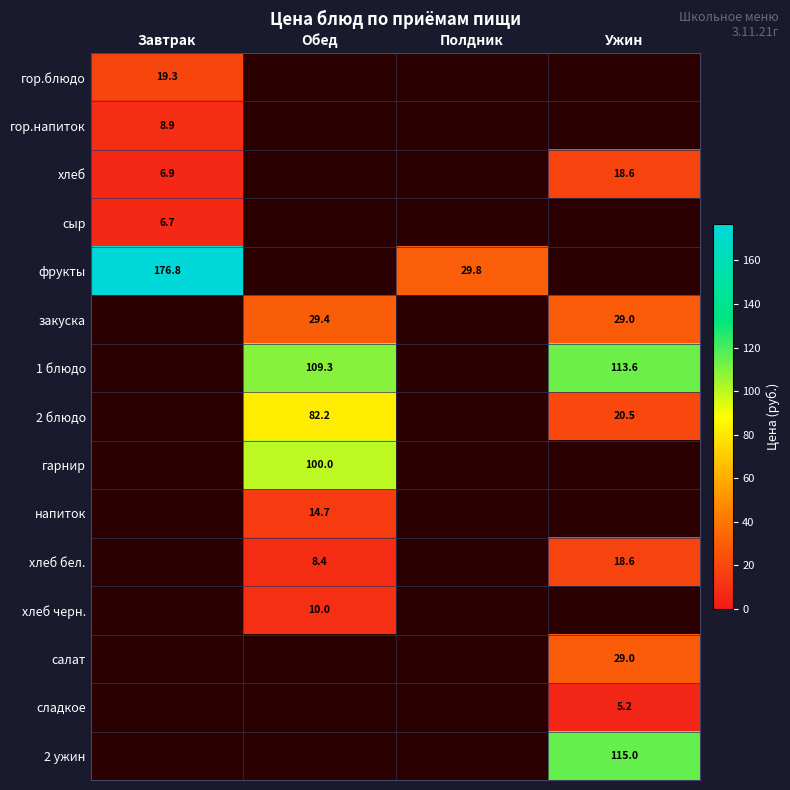

The напиток series shows 8.9 at Обед. True or false?

False